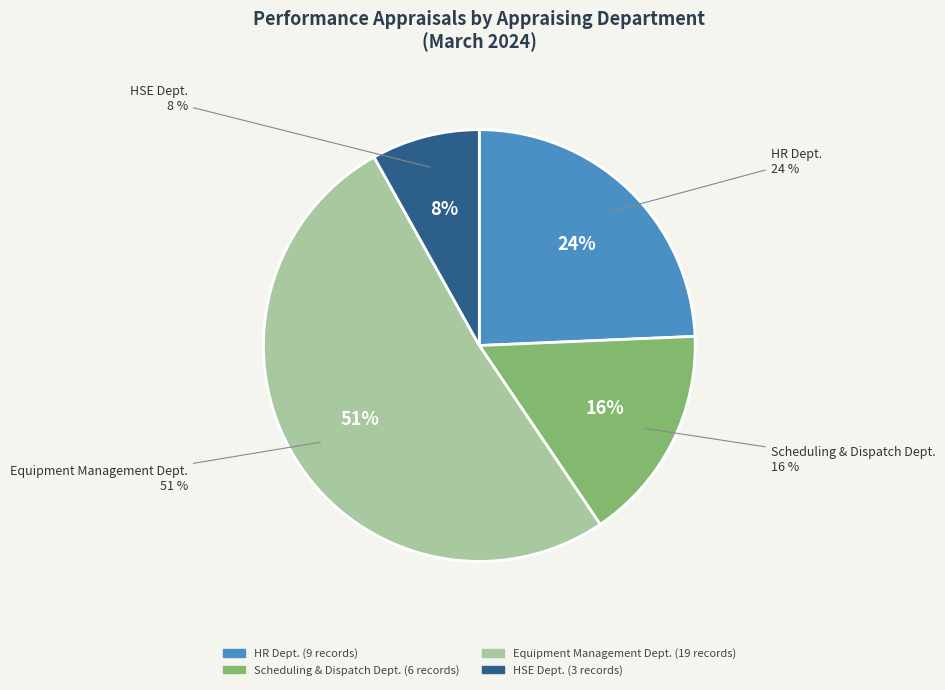

Is it true that Equipment Management Dept. is 42% of the pie?

False